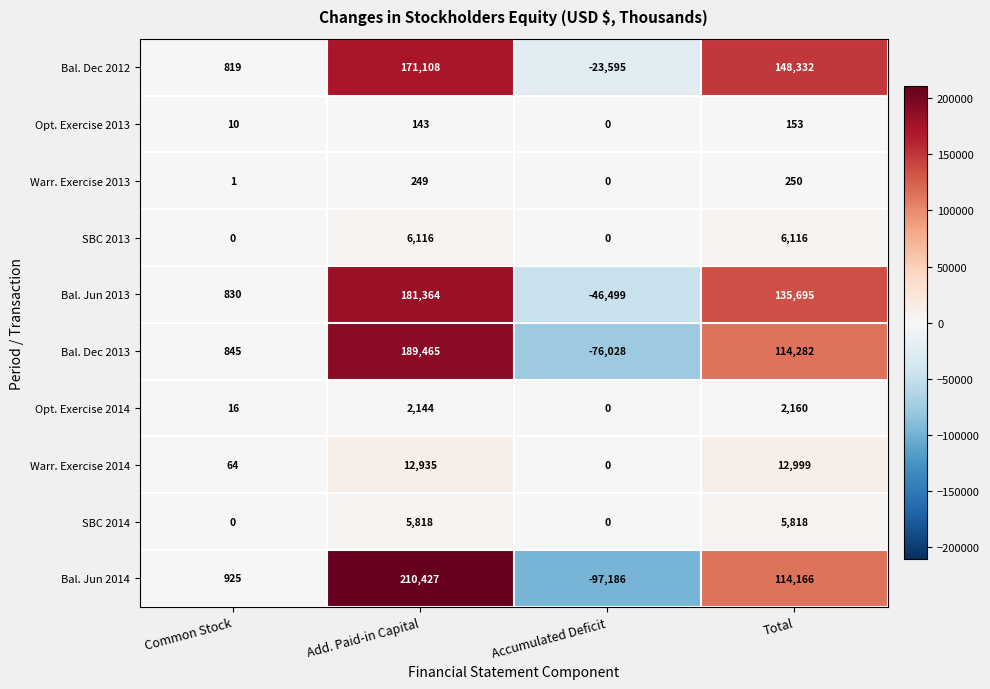

What is the total value across all series at Common Stock?

3510